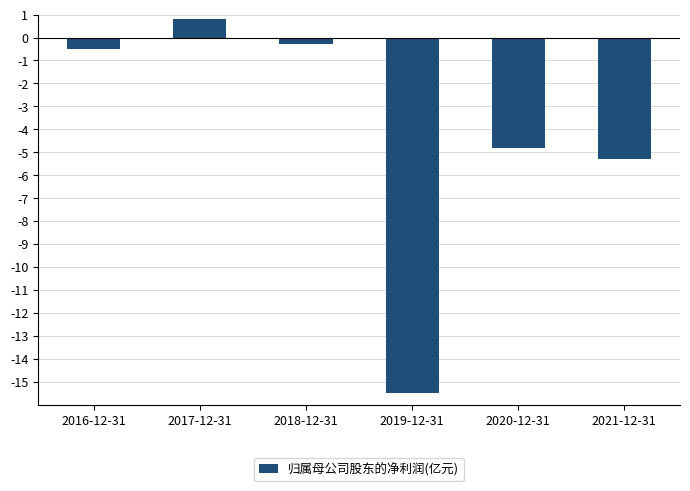

Does the chart contain any negative values?

Yes